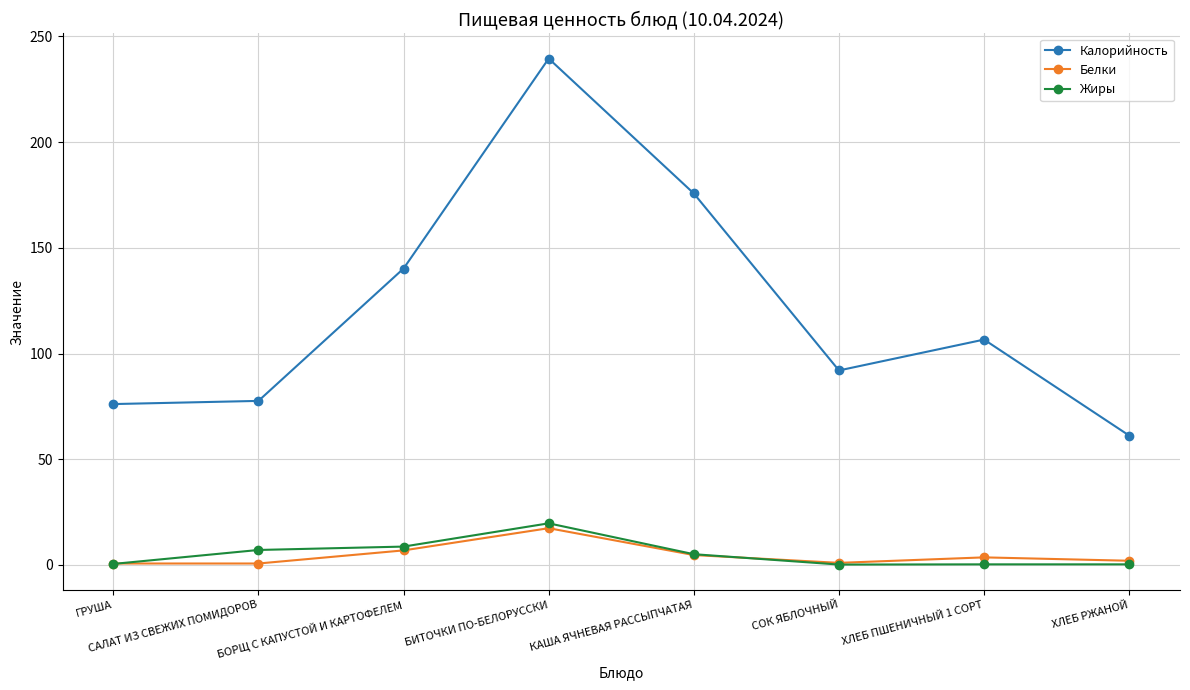

What is the average value of the Жиры series?

5.2